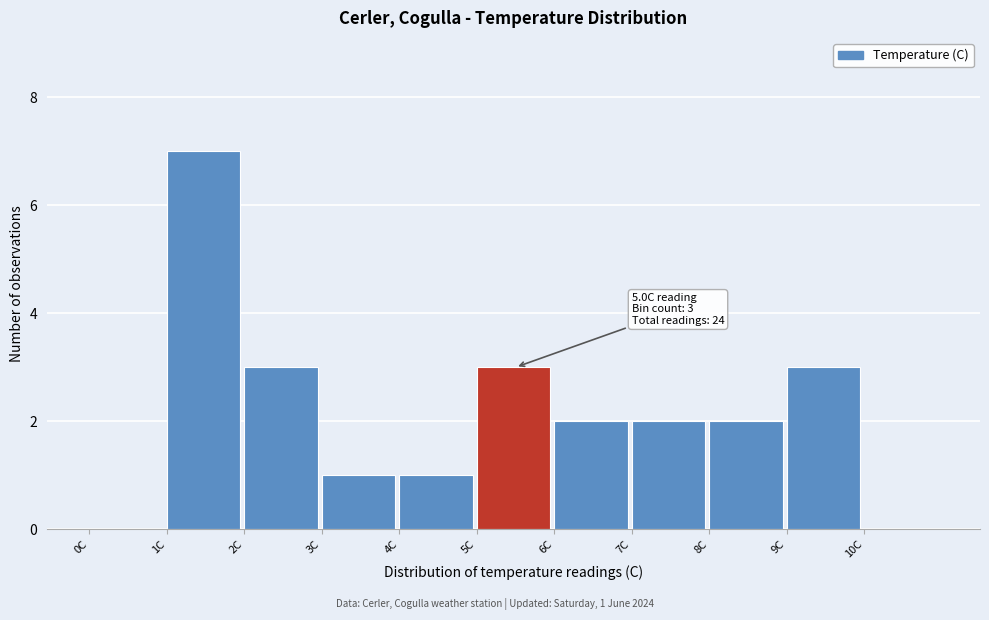

Over which range of the x-axis is the bar tallest?

1 to 2